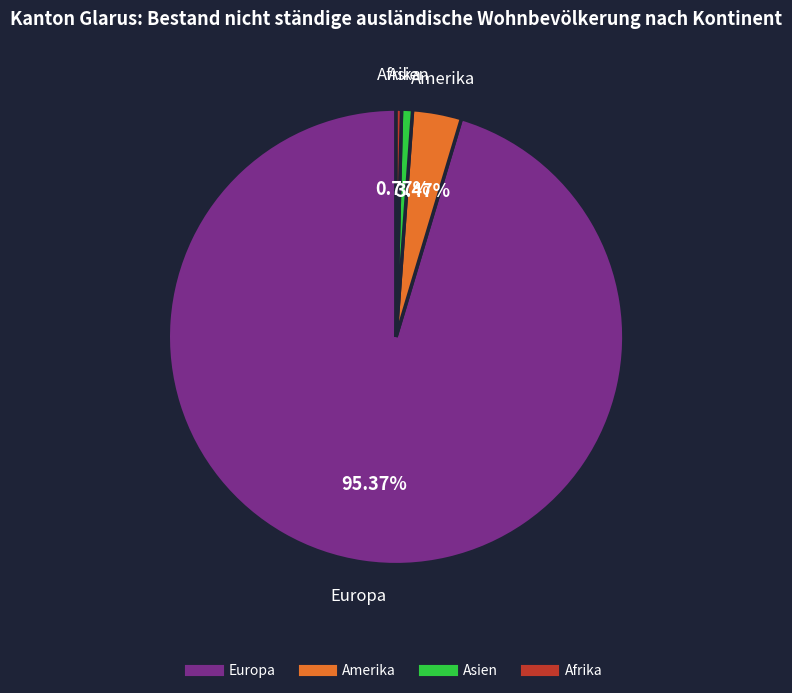

Which slice is the largest?

Europa